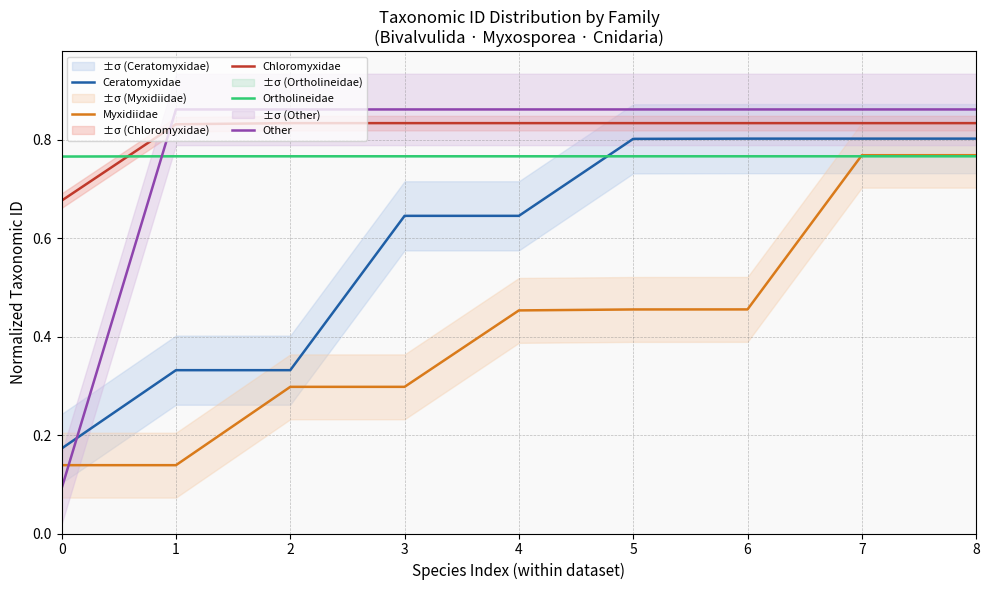

Reading left to right, list all the values displayed in this chart.

Ceratomyxidae: 0=0.2	1=0.3	2=0.3	3=0.6	4=0.6	5=0.8	6=0.8	7=0.8	8=0.8
Myxidiidae: 0=0.1	1=0.1	2=0.3	3=0.3	4=0.5	5=0.5	6=0.5	7=0.8	8=0.8
Chloromyxidae: 0=0.7	1=0.8	2=0.8	3=0.8	4=0.8	5=0.8	6=0.8	7=0.8	8=0.8
Ortholineidae: 0=0.8	1=0.8	2=0.8	3=0.8	4=0.8	5=0.8	6=0.8	7=0.8	8=0.8
Other: 0=0.1	1=0.9	2=0.9	3=0.9	4=0.9	5=0.9	6=0.9	7=0.9	8=0.9